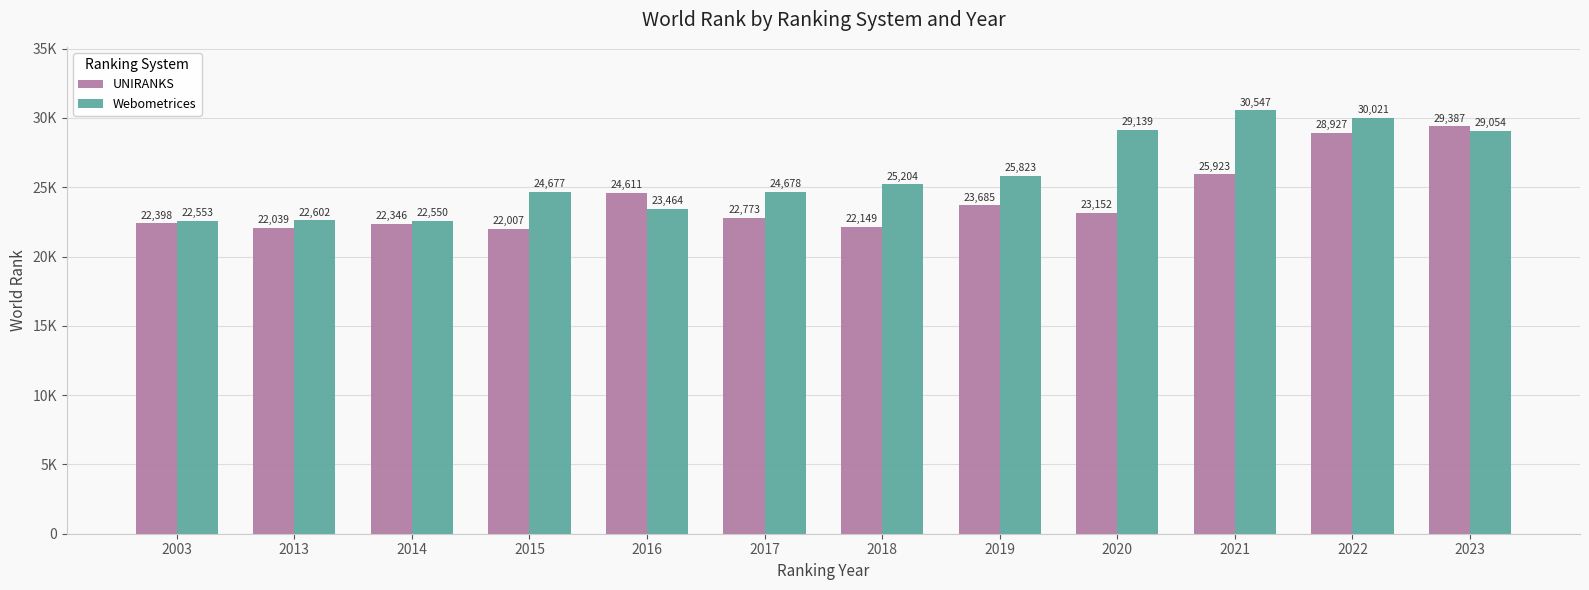

Reading left to right, what are all the values shown in this chart?

UNIRANKS: 22398	22039	22346	22007	24611	22773	22149	23685	23152	25923	28927	29387
Webometrices: 22553	22602	22550	24677	23464	24678	25204	25823	29139	30547	30021	29054